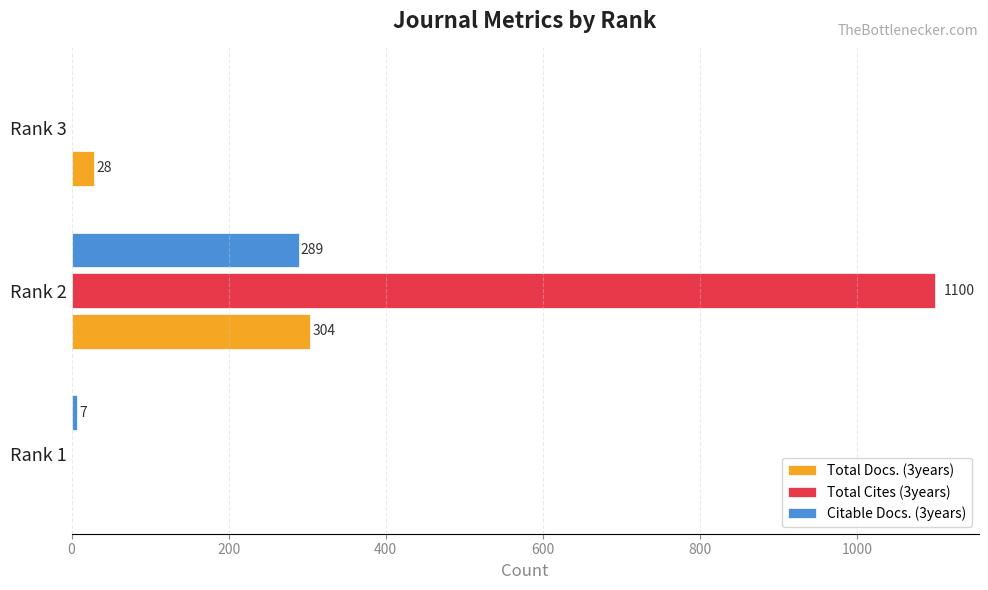

Which series has the largest total across all categories?

Total Cites (3years)